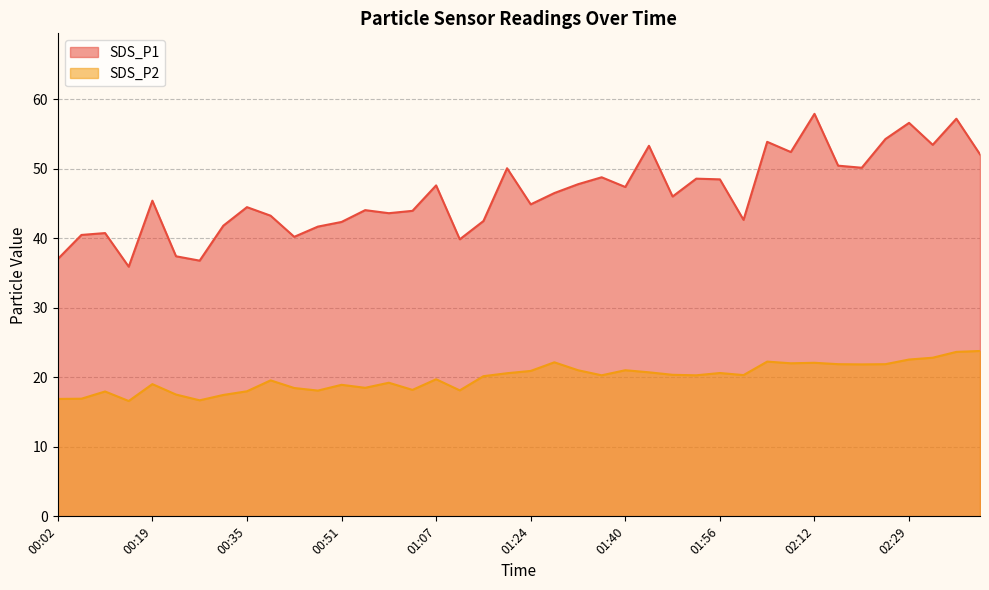

At which category does SDS_P1 reach its first local peak?

00:10